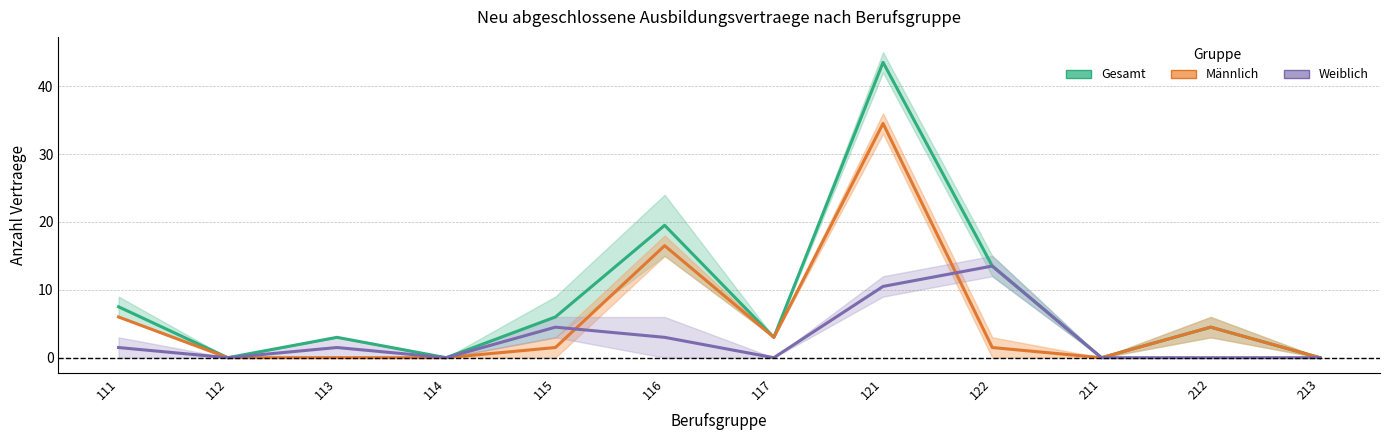

Reading left to right, extract all data points from this chart.

Gesamt (Ø 2017/2018): 7.5	0.0	3.0	0.0	6.0	19.5	3.0	43.5	13.5	0.0	4.5	0.0
Männlich (Ø 2017/2018): 6.0	0.0	0.0	0.0	1.5	16.5	3.0	34.5	1.5	0.0	4.5	0.0
Weiblich (Ø 2017/2018): 1.5	0.0	1.5	0.0	4.5	3.0	0.0	10.5	13.5	0.0	0.0	0.0